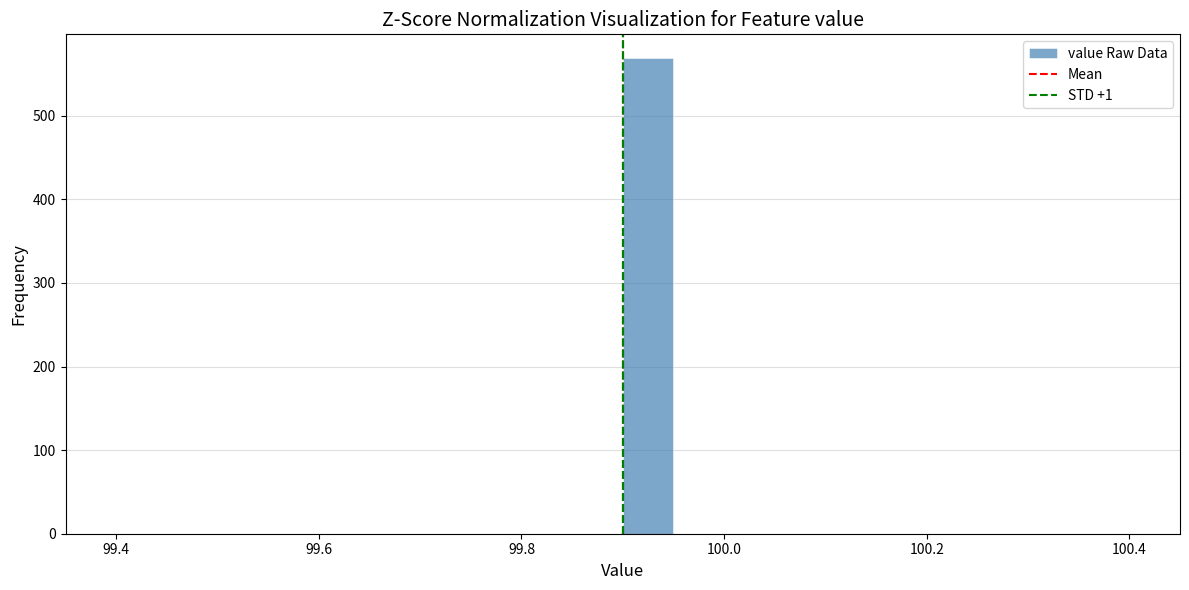

Read against the x-axis, roughly where is the centre of the tallest bar?

99.92